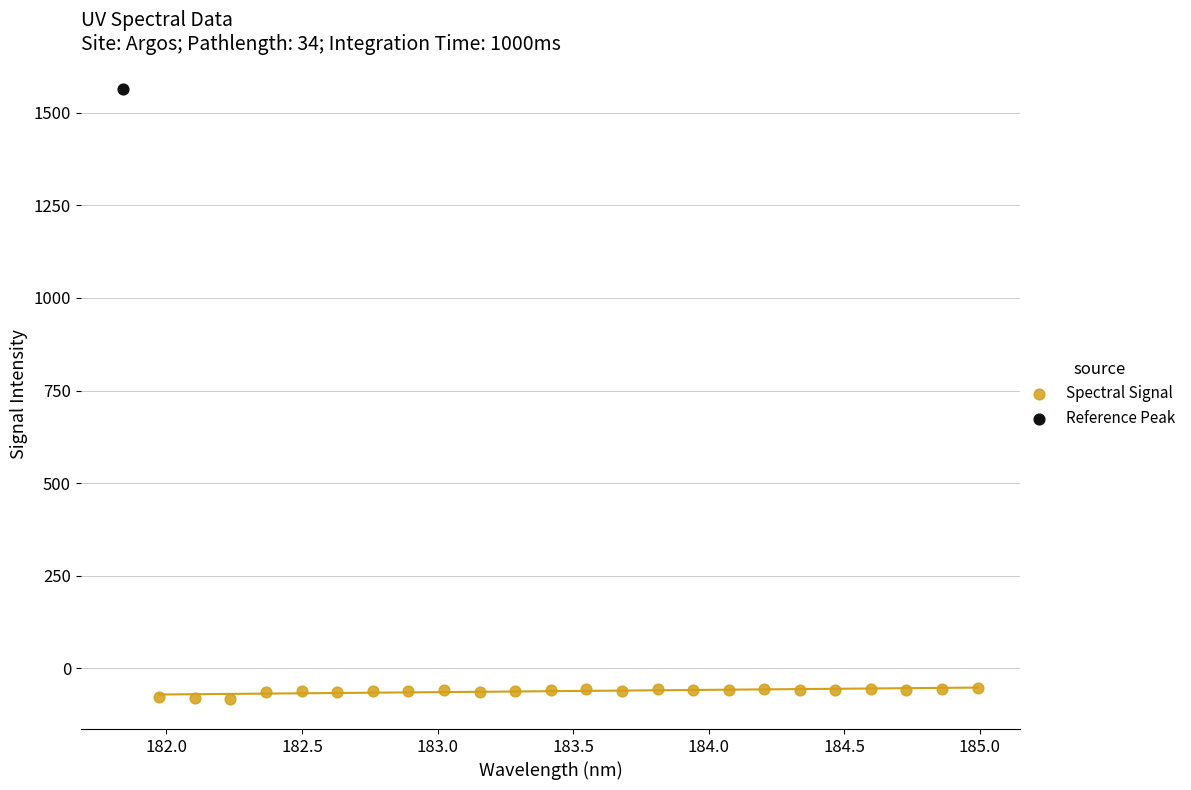

What are all the series names shown in the legend?

Spectral Signal, Reference Peak